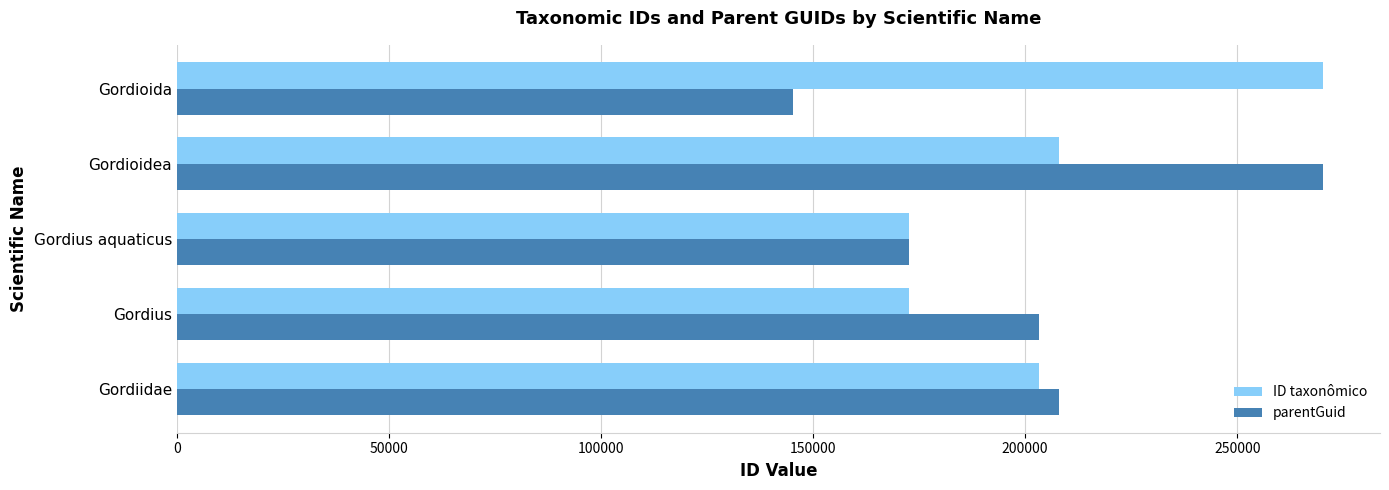

The value of ID taxonômico at Gordioidea is 273008. True or false?

False